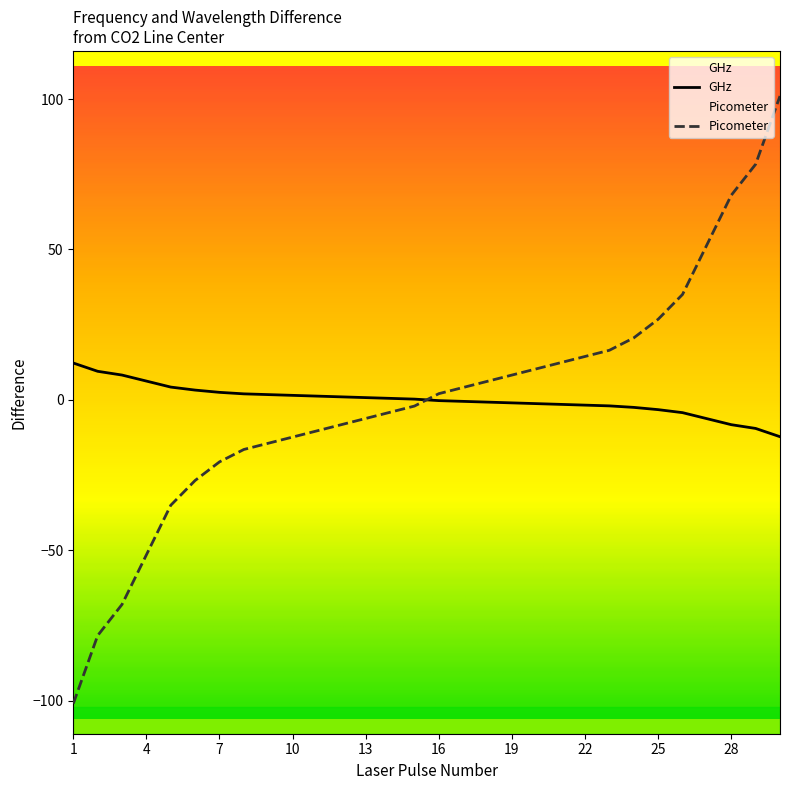

What is the minimum value for GHz?

-12.2